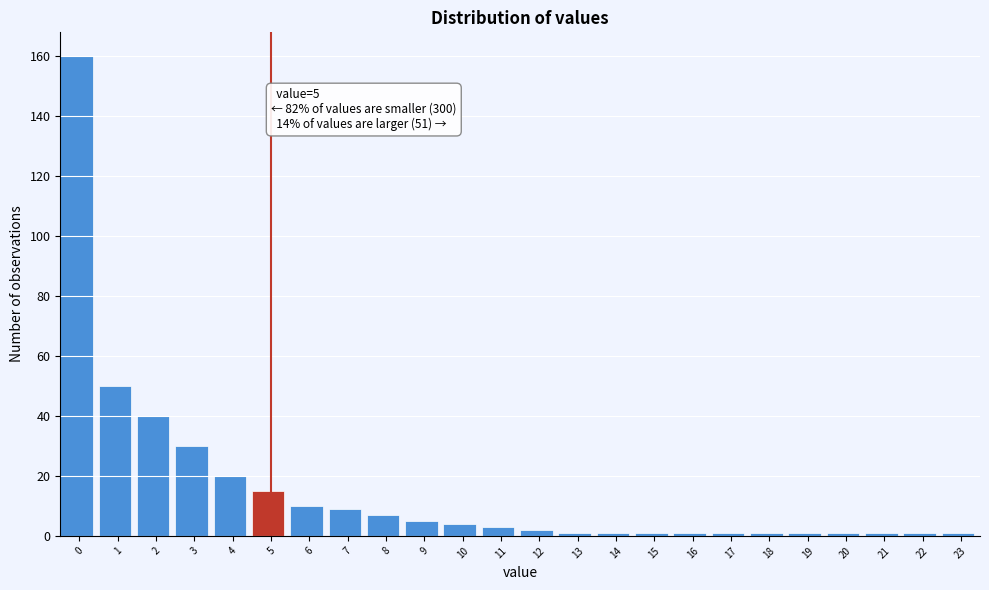

Reading left to right, transcribe all the data shown in this chart.

0=160	1=50	2=40	3=30	4=20	5=15	6=10	7=9	8=7	9=5	10=4	11=3	12=2	13=1	14=1	15=1	16=1	17=1	18=1	19=1	20=1	21=1	22=1	23=1